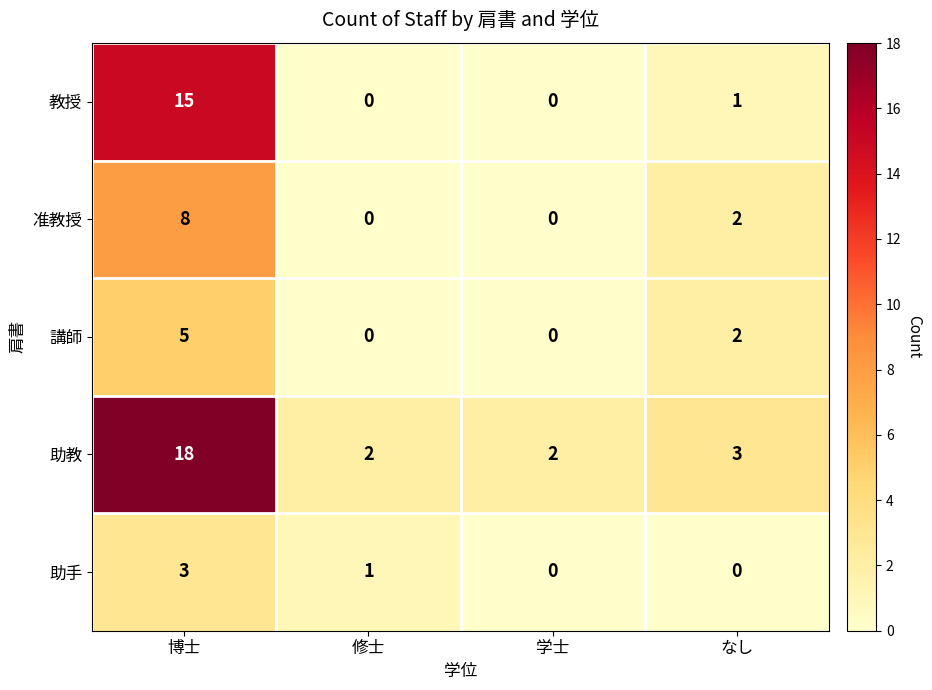

At how many categories does at least one series exceed 15?

1